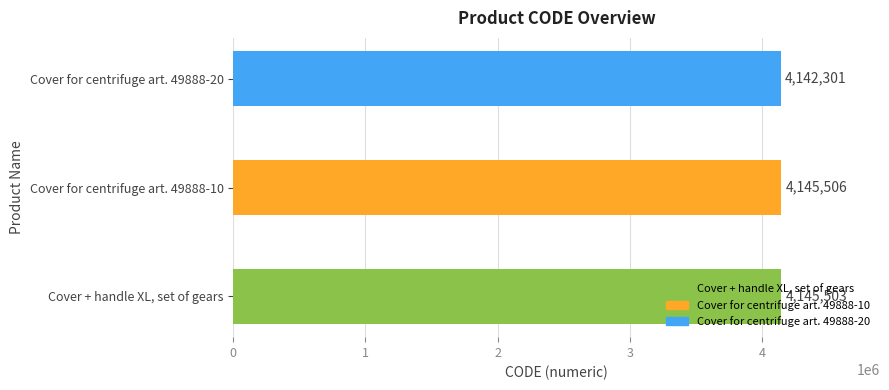

What is the difference between the maximum and minimum values?

3205